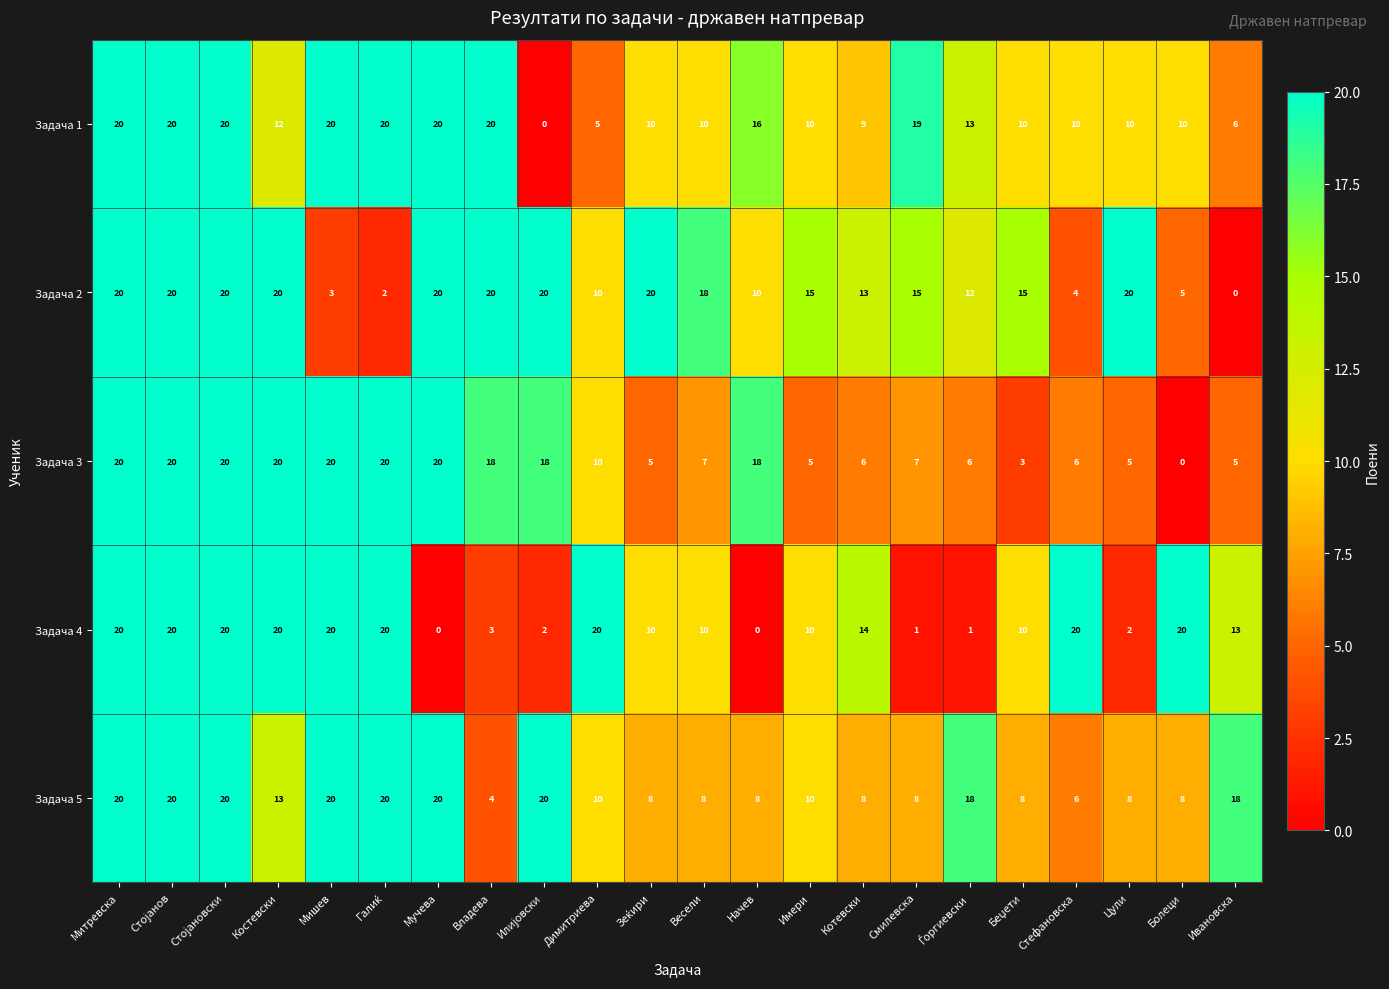

What is the difference between the maximum and minimum values in the Задача 1 series?

20